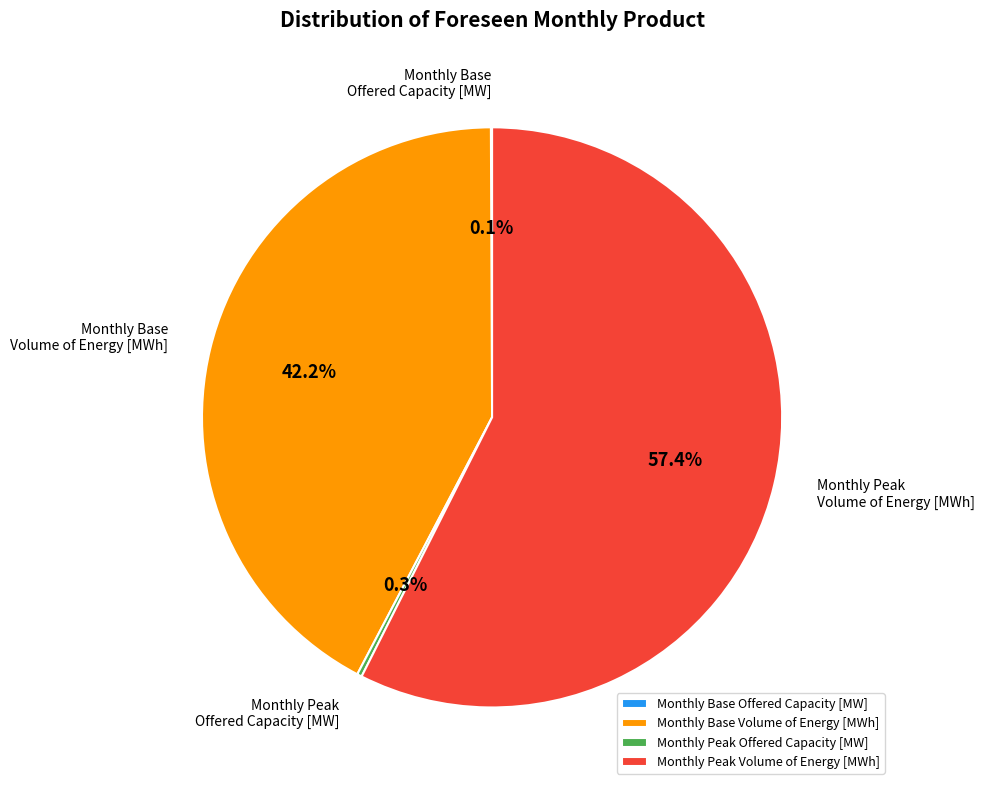

Is there a majority slice in this chart?

Yes